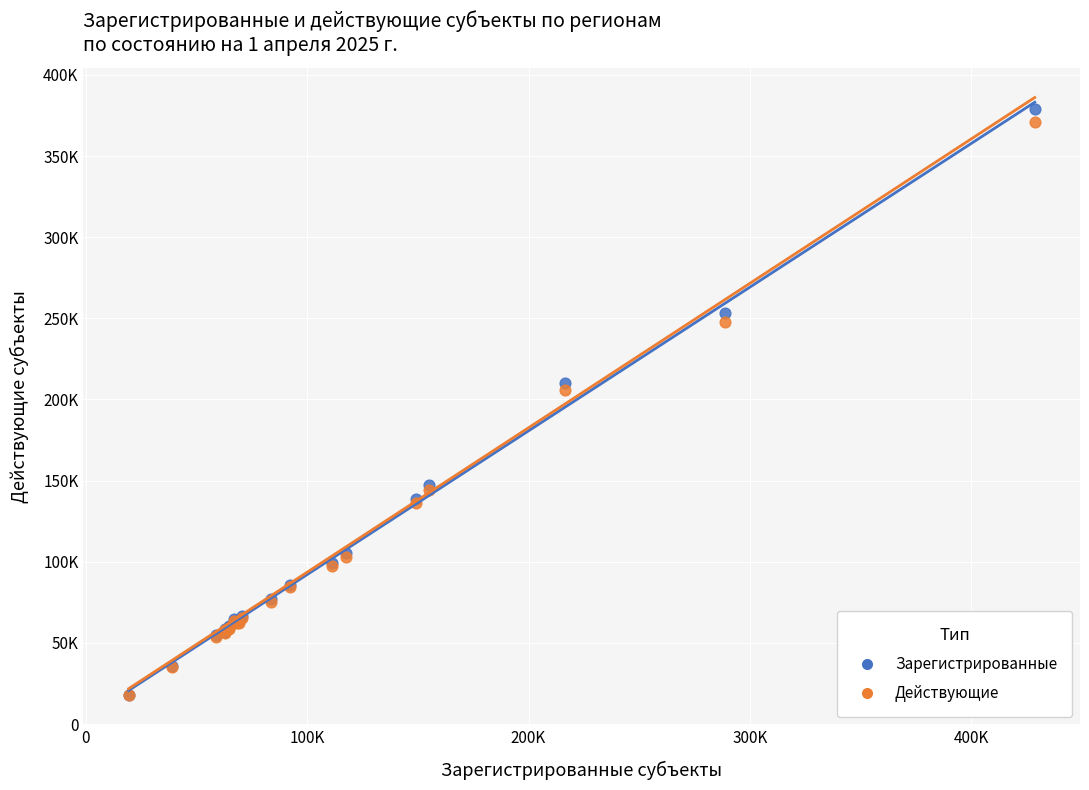

What are all the series names shown in the legend?

Зарегистрированные, Действующие